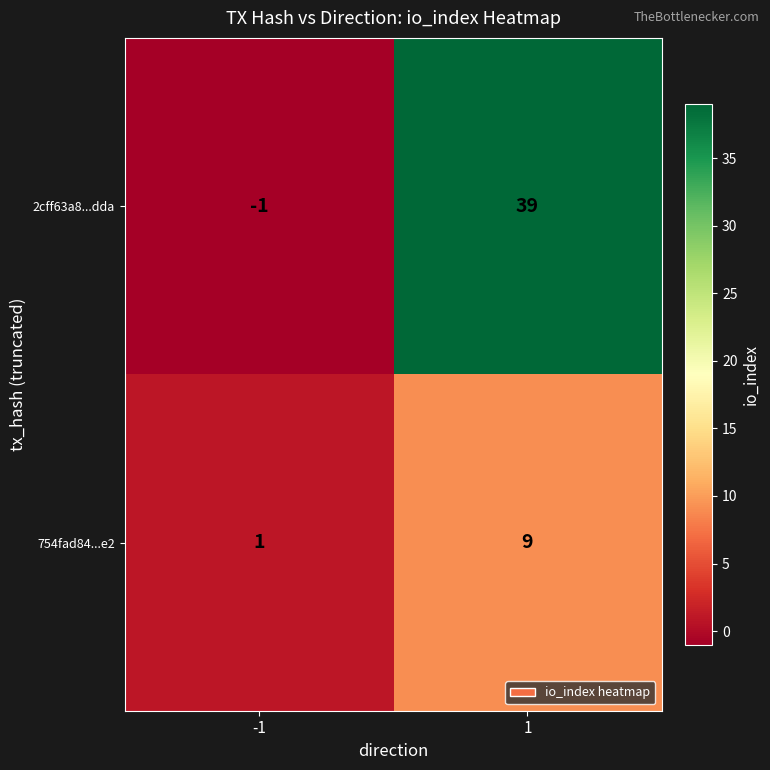

True or false: 754fad84...e2 has a value of 16 at 1.

False